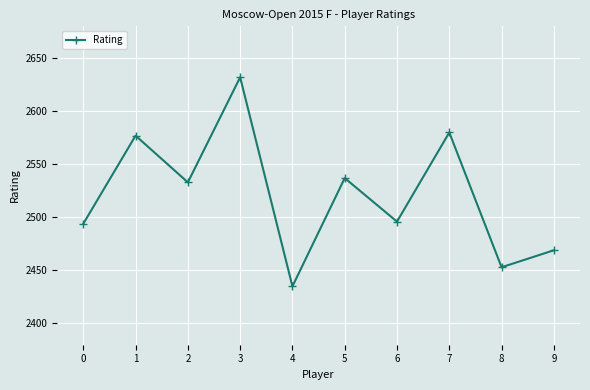

Where does the data first go above 2533?

1